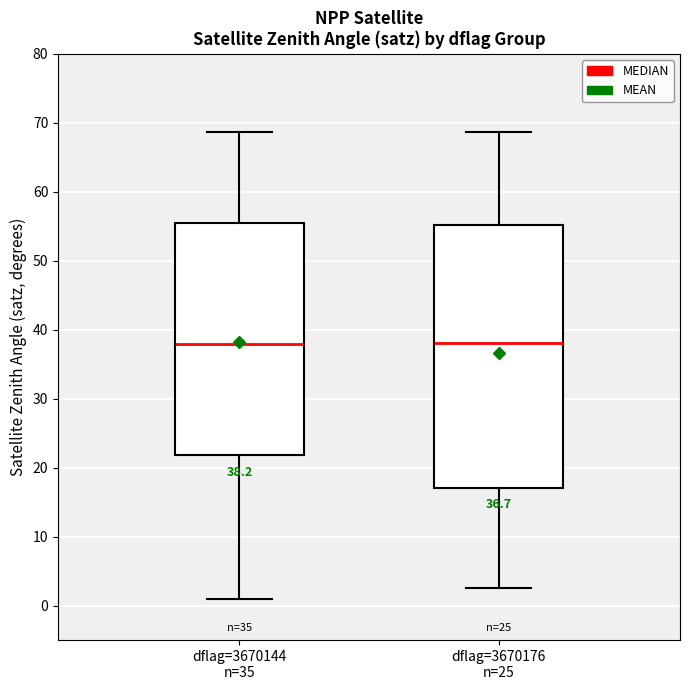

Comparing the boxes themselves (not the whiskers), which one is the tallest?

dflag=3670176 n=25